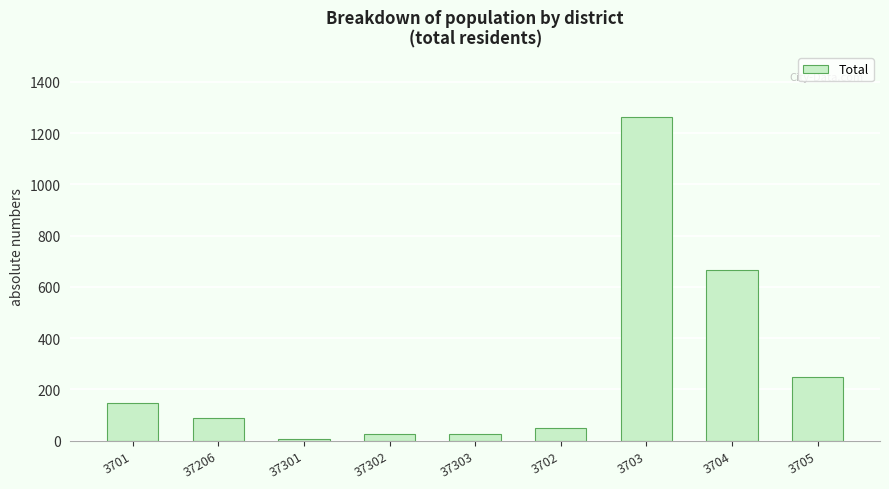

The chart shows a value of 250 at 3705. True or false?

True